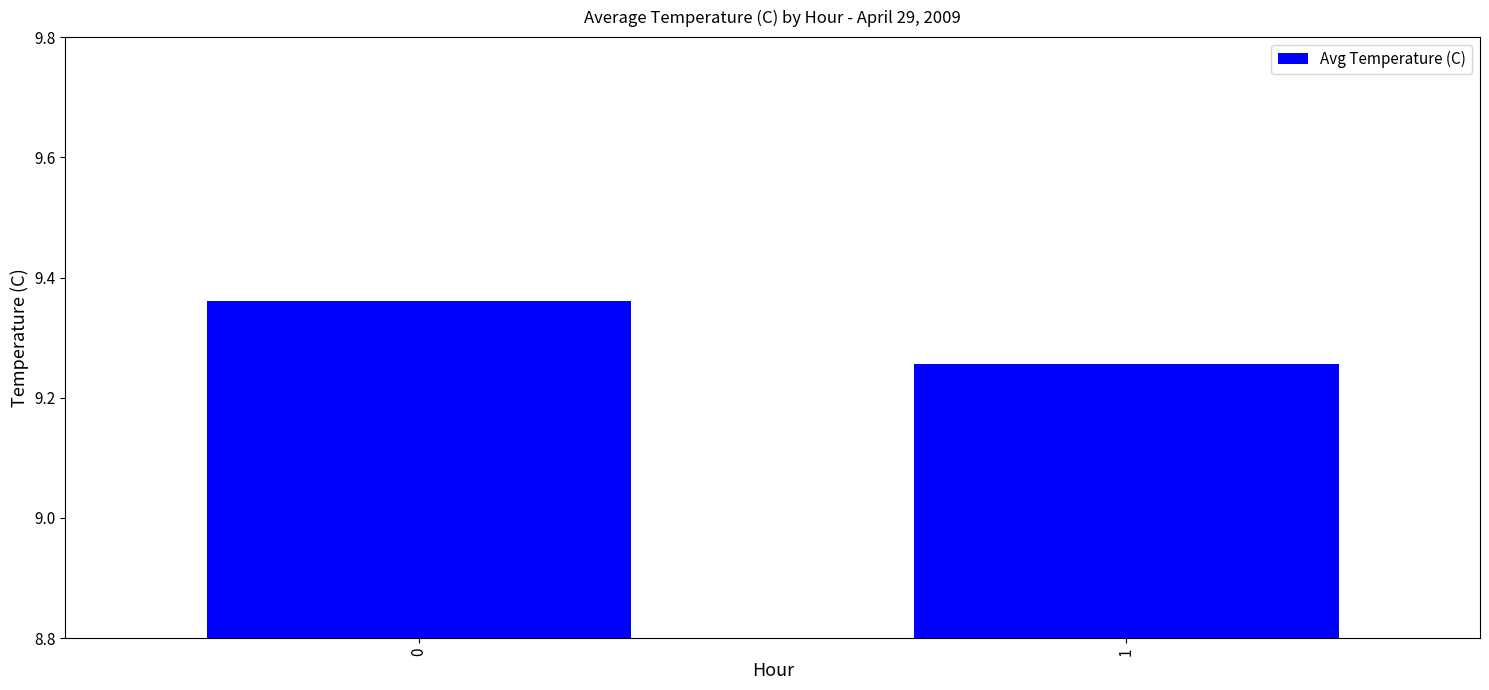

The value at 1 is 12.4. True or false?

False